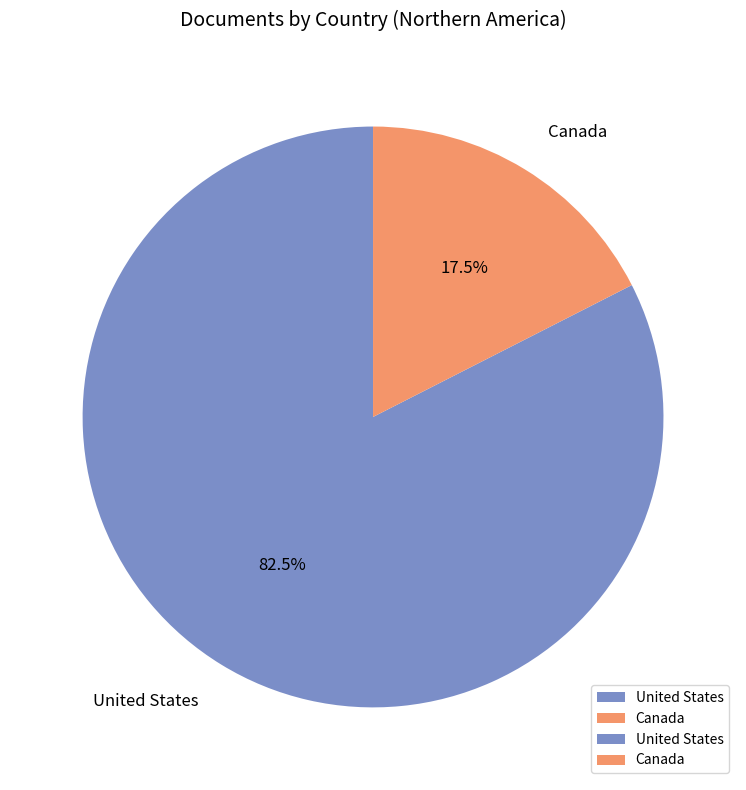

What is the largest slice in the pie chart?

United States